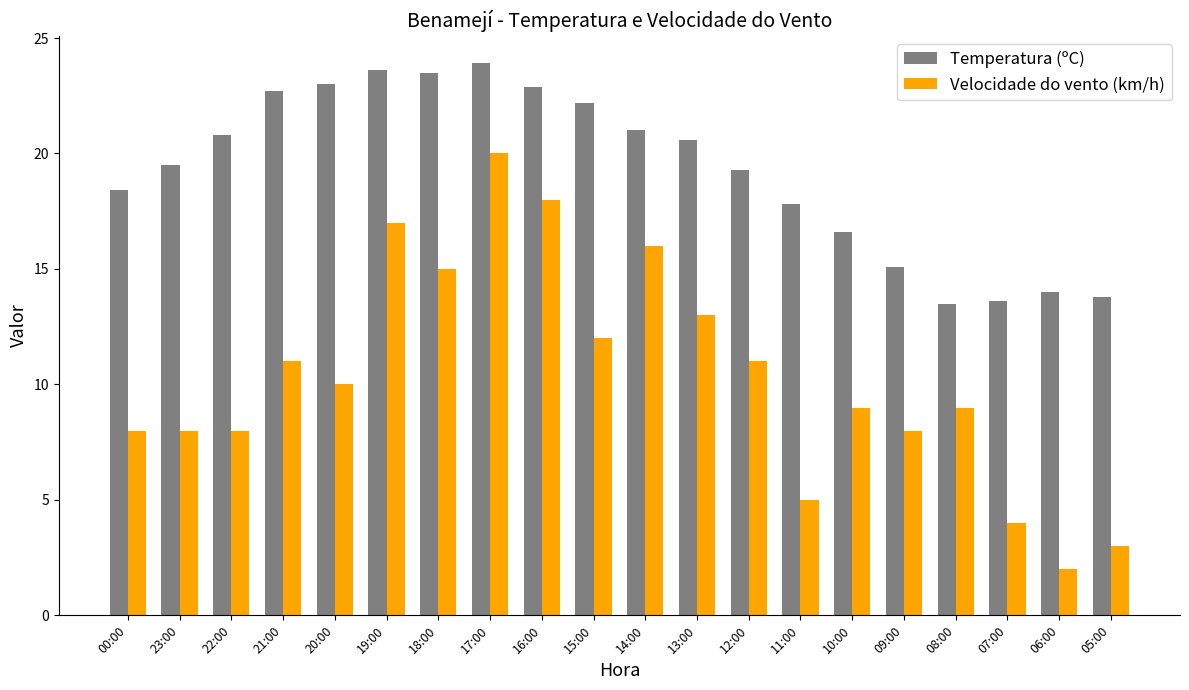

Rank the series at 13:00 from highest to lowest value.

Temperatura (ºC), Velocidade do vento (km/h)